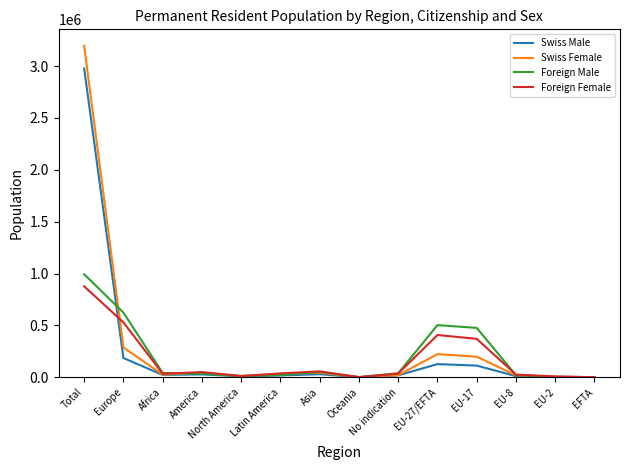

Rank the series by their average value, from lowest to highest.

Foreign Female, Foreign Male, Swiss Male, Swiss Female